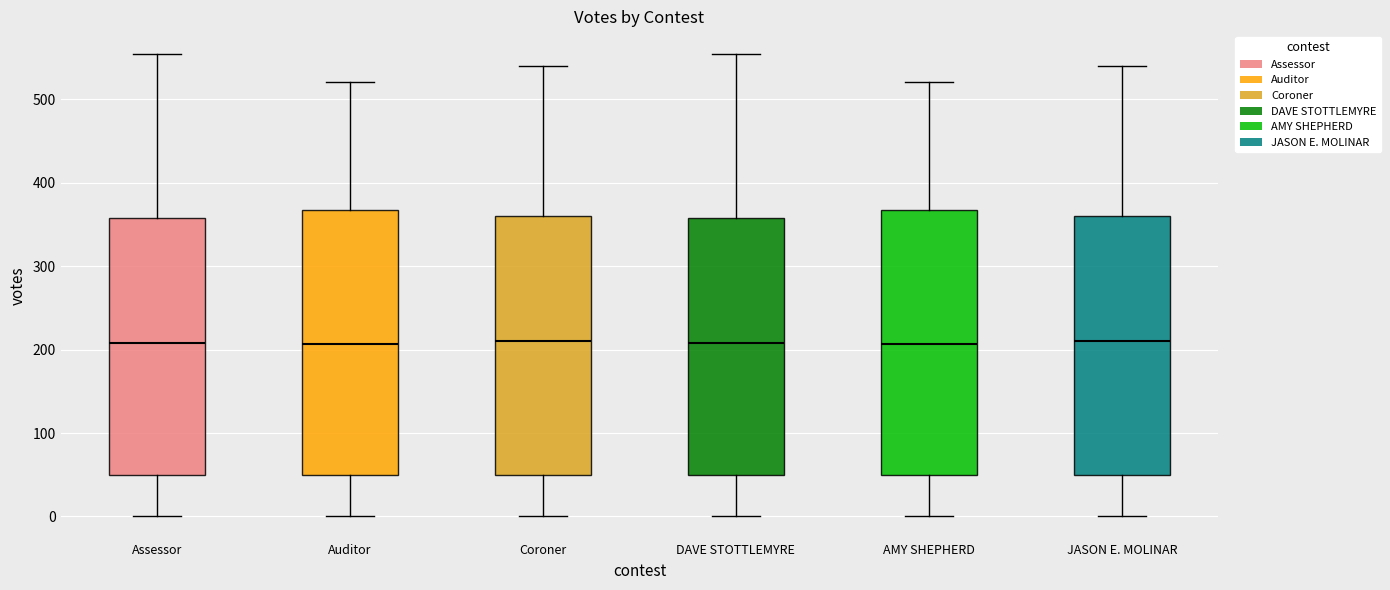

Reading left to right, read every box against the y-axis: the position of its median line, the range the box covers, and the ends of its whiskers. The values are not printed on the chart, so give them approximately, as read against the axis.

Assessor: median 210, box 50 to 360, whiskers 0 to 550
Auditor: median 210, box 50 to 370, whiskers 0 to 520
Coroner: median 210, box 50 to 360, whiskers 0 to 540
DAVE STOTTLEMYRE: median 210, box 50 to 360, whiskers 0 to 550
AMY SHEPHERD: median 210, box 50 to 370, whiskers 0 to 520
JASON E. MOLINAR: median 210, box 50 to 360, whiskers 0 to 540